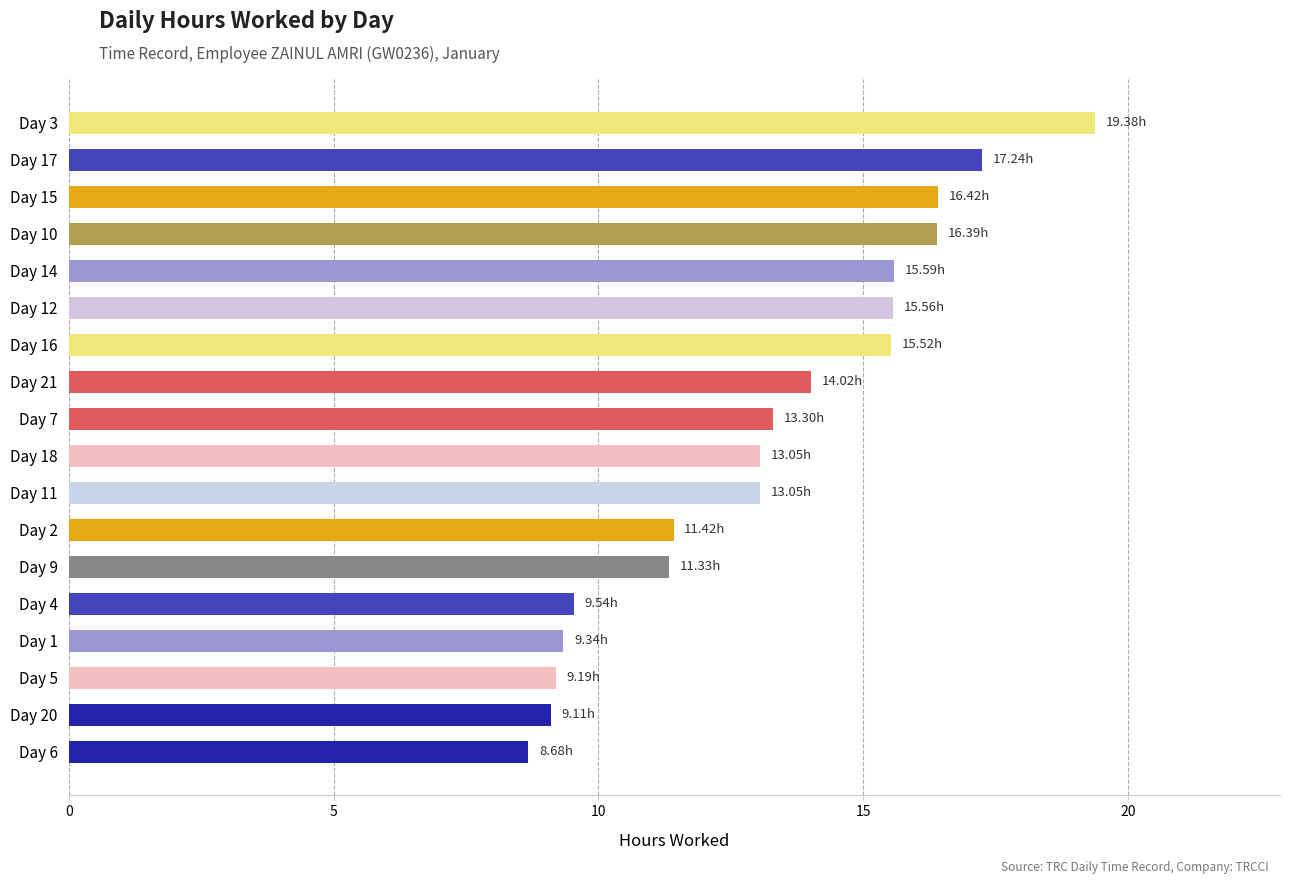

Which has a higher value, Day 1 or Day 14?

Day 14